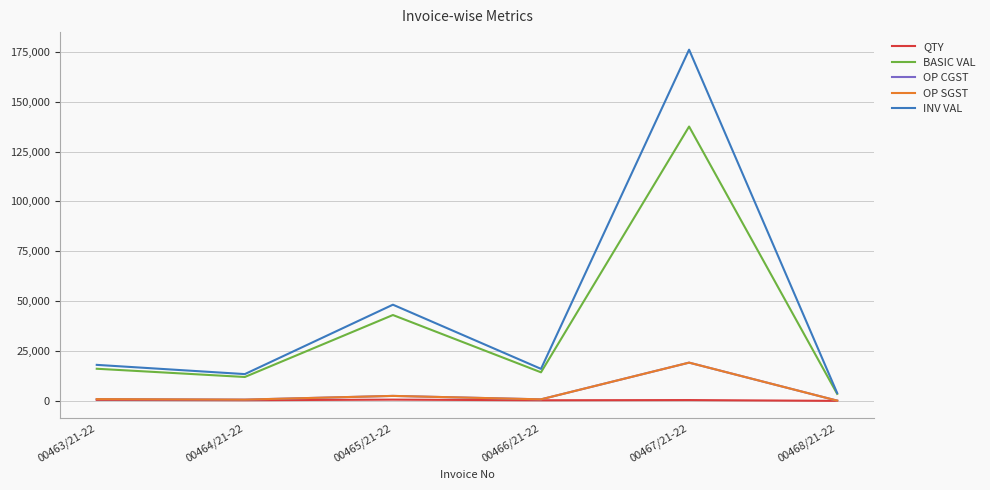

What is the minimum value for BASIC VAL?

3600.0